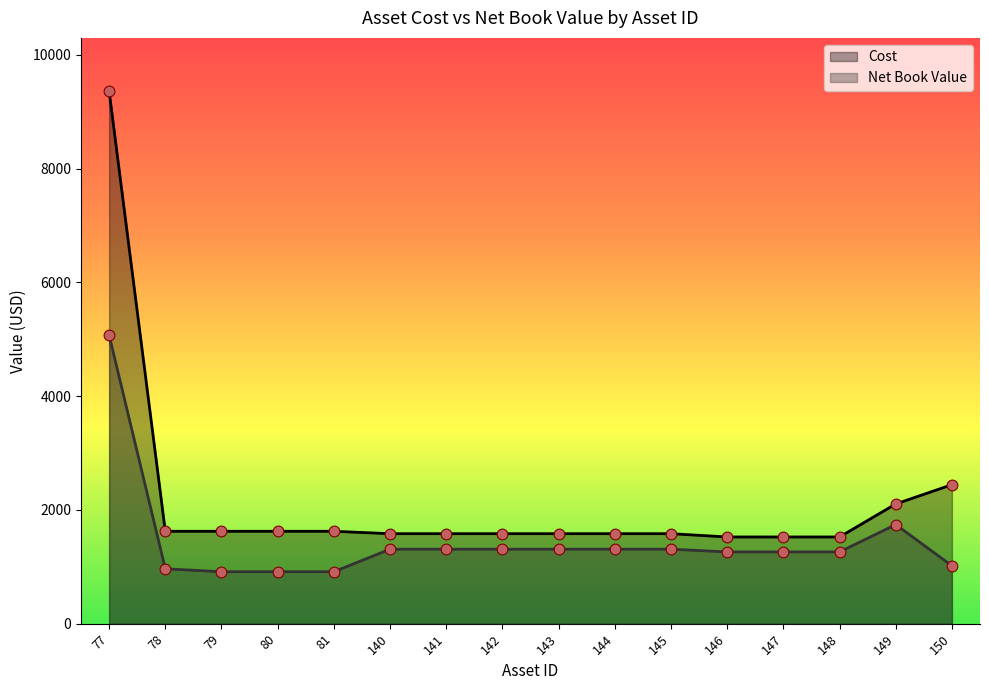

Which series contains the highest Y value?

Cost